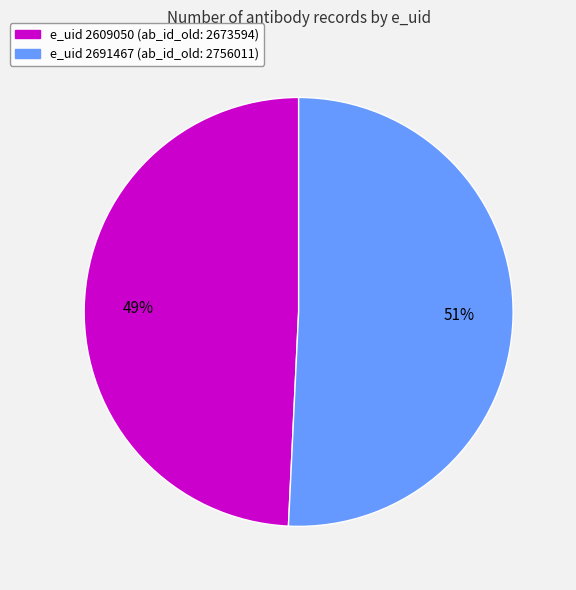

To the nearest percent, what is the average slice percentage?

50%